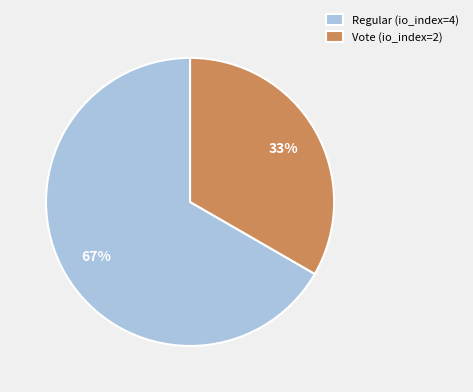

To the nearest percent, what percentage of the pie is Vote (io_index=2)?

33%